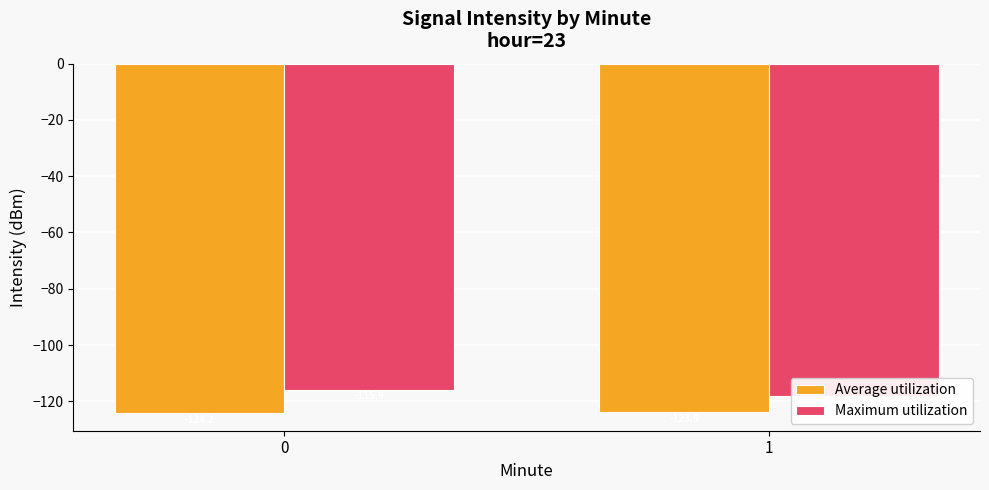

Is the value of Average utilization at 1 greater than the value of Maximum utilization at 0?

No